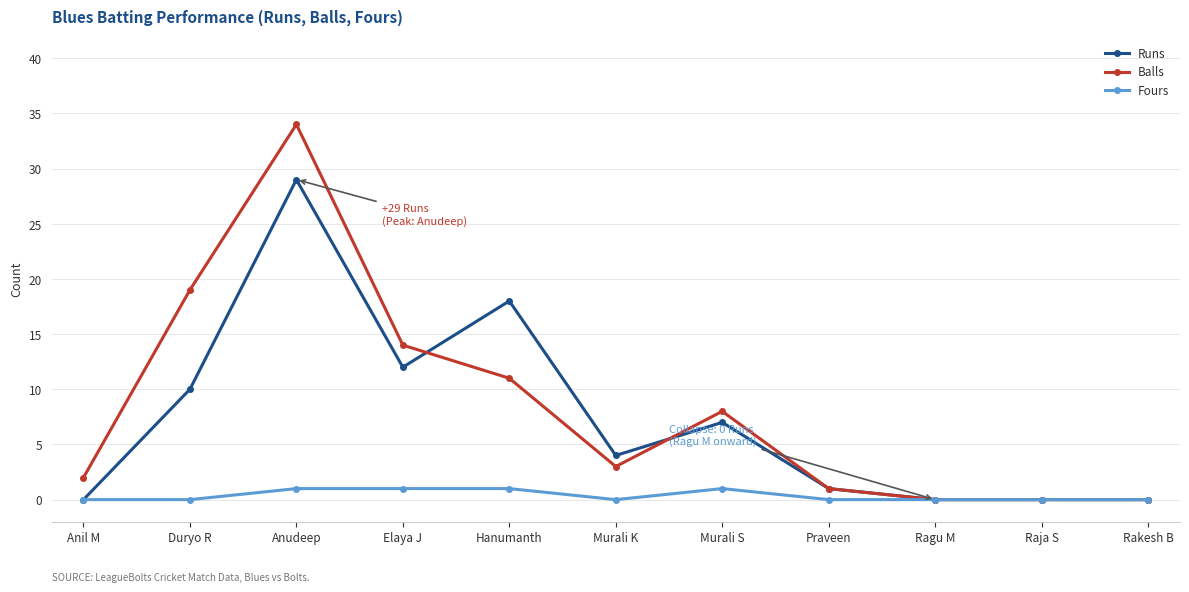

What position from the right is Murali K?

6